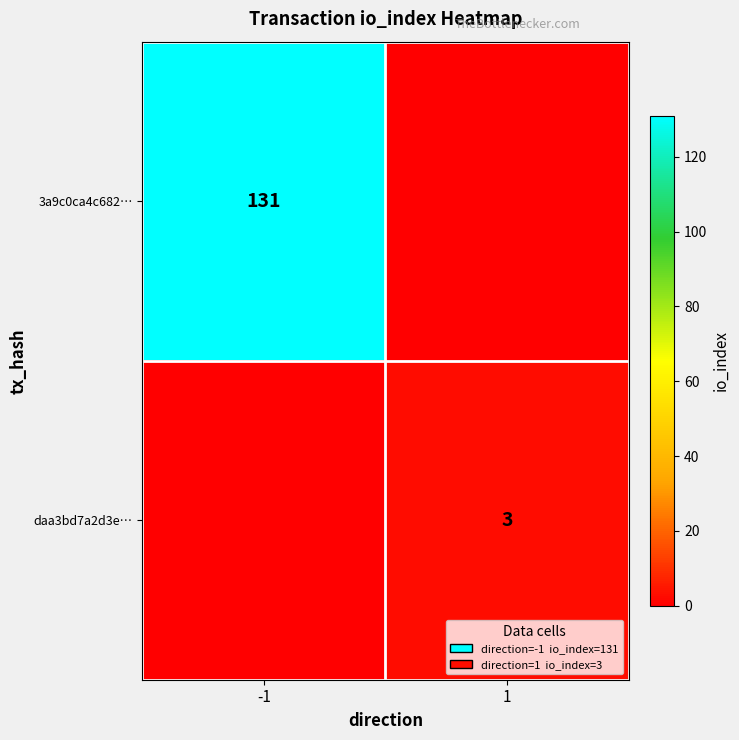

Is the value of daa3bd7a2d3e… at 1 greater than the value of 3a9c0ca4c682… at -1?

No